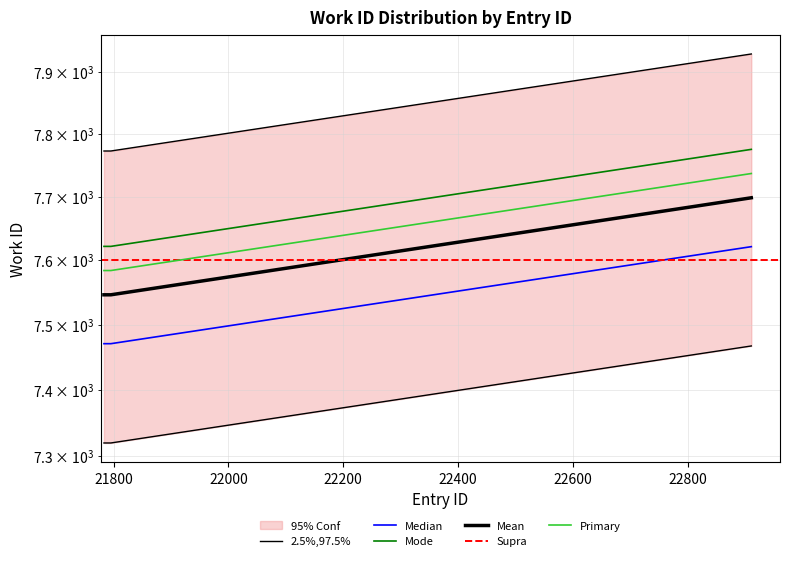

Which has a higher value, 21795 or 22911?

22911